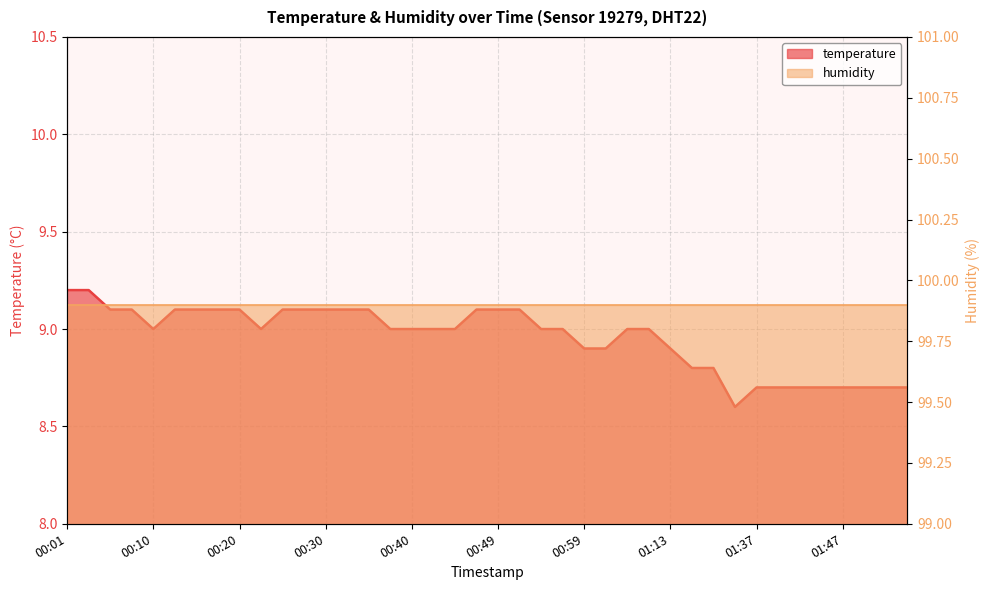

What is the minimum value shown in the chart?

8.6